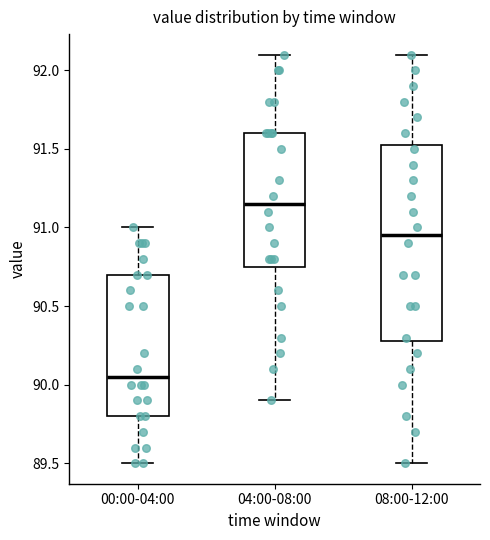

Which box has the lowest median line?

00:00-04:00